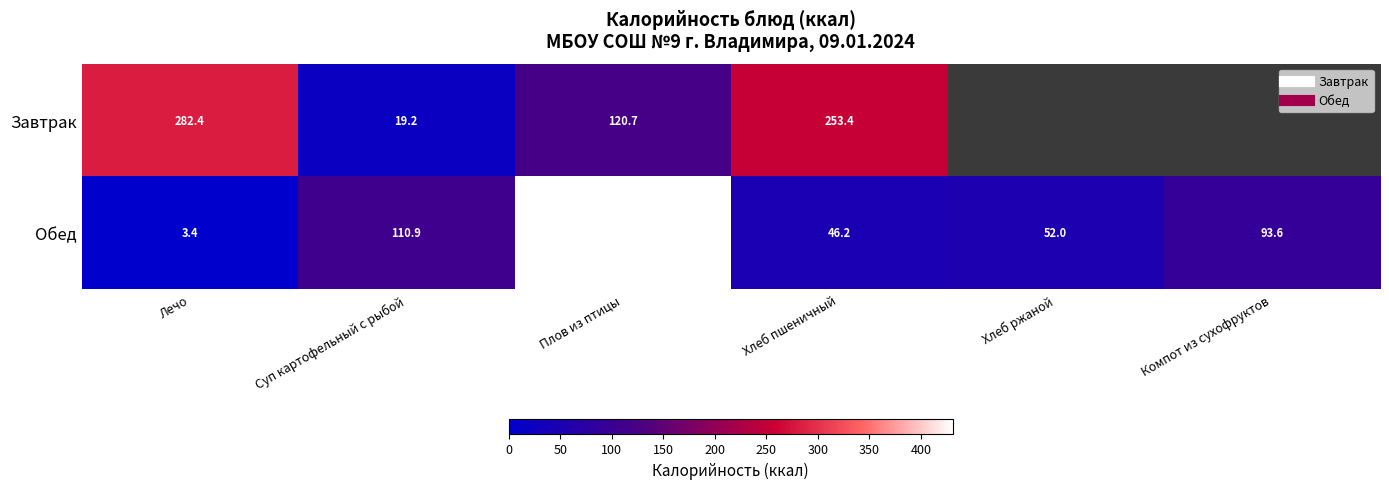

What is the approximate value of Завтрак at Лечо?

282.4